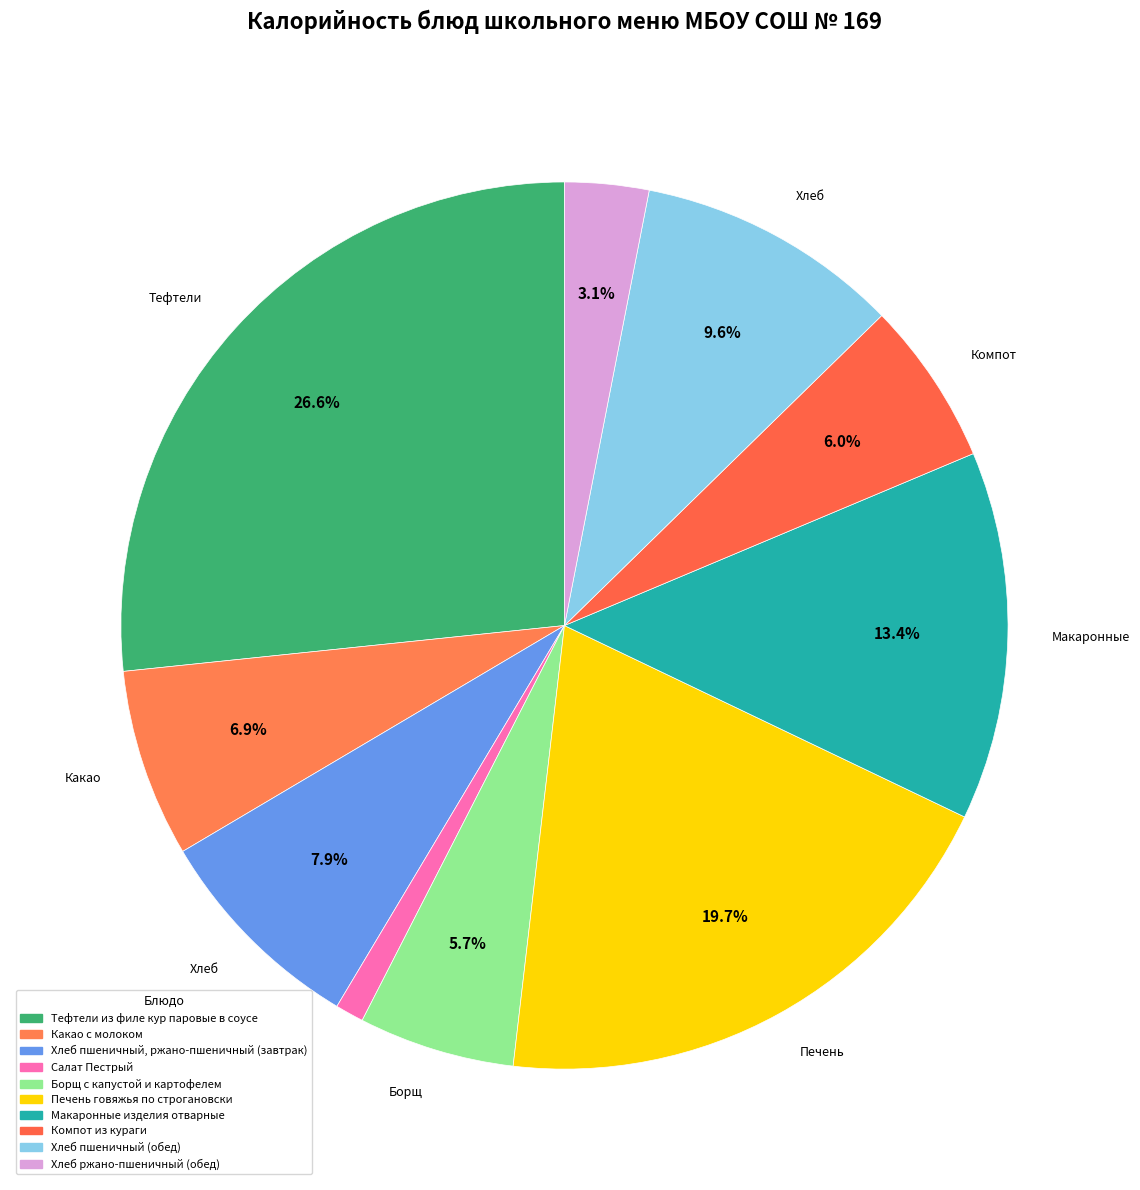

Rank the categories by value from lowest to highest.

Салат Пестрый, Хлеб ржано-пшеничный (обед), Борщ с капустой и картофелем, Компот из кураги, Какао с молоком, Хлеб пшеничный, ржано-пшеничный (завтрак), Хлеб пшеничный (обед), Макаронные изделия отварные, Печень говяжья по строгановски, Тефтели из филе кур паровые в соусе